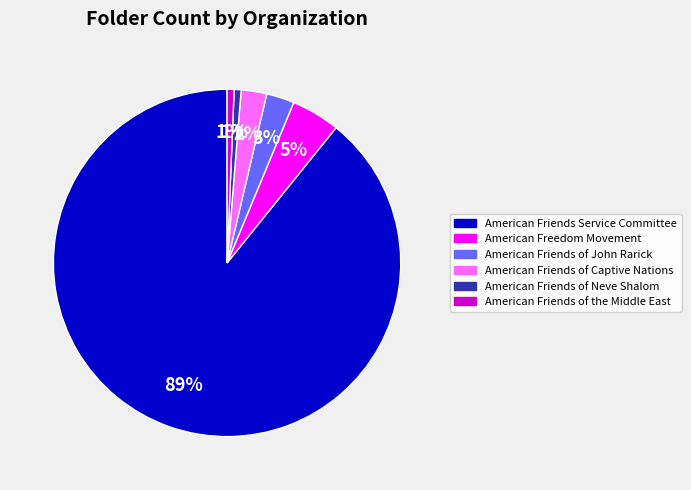

Combined, do American Friends of Neve Shalom and American Freedom Movement account for over 50%?

No